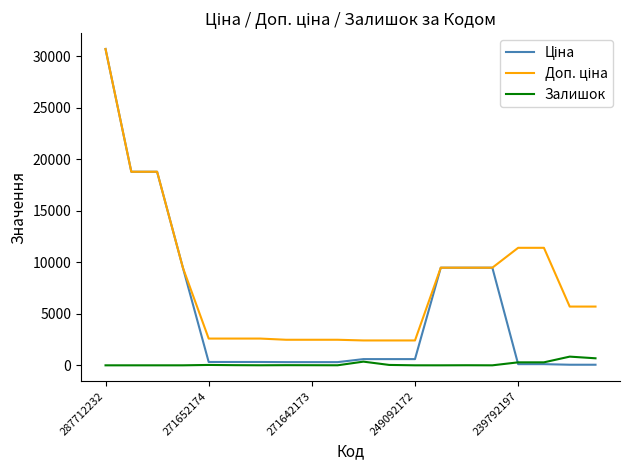

What is the greatest value displayed?

30717.1